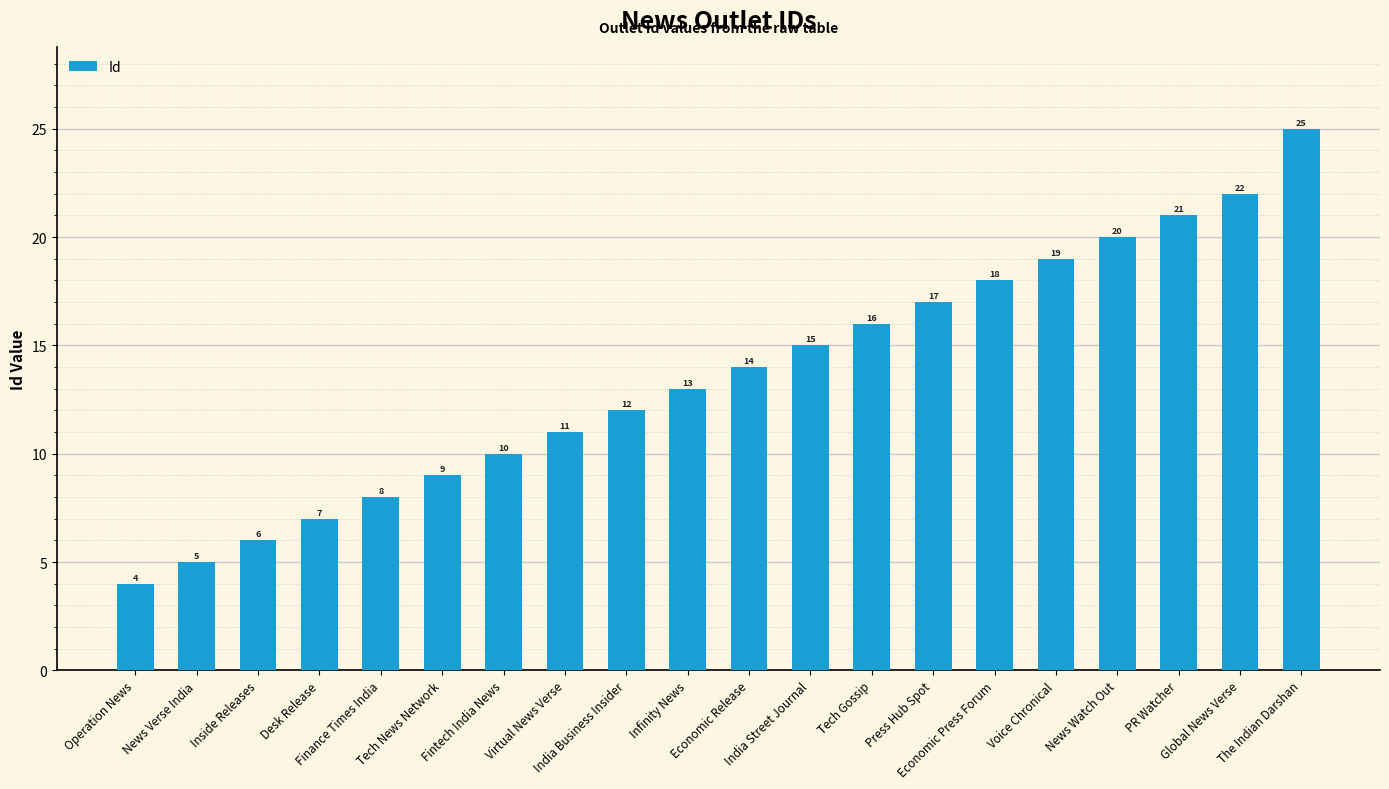

Rank the categories by value from highest to lowest.

The Indian Darshan, Global News Verse, PR Watcher, News Watch Out, Voice Chronical, Economic Press Forum, Press Hub Spot, Tech Gossip, India Street Journal, Economic Release, Infinity News, India Business Insider, Virtual News Verse, Fintech India News, Tech News Network, Finance Times India, Desk Release, Inside Releases, News Verse India, Operation News